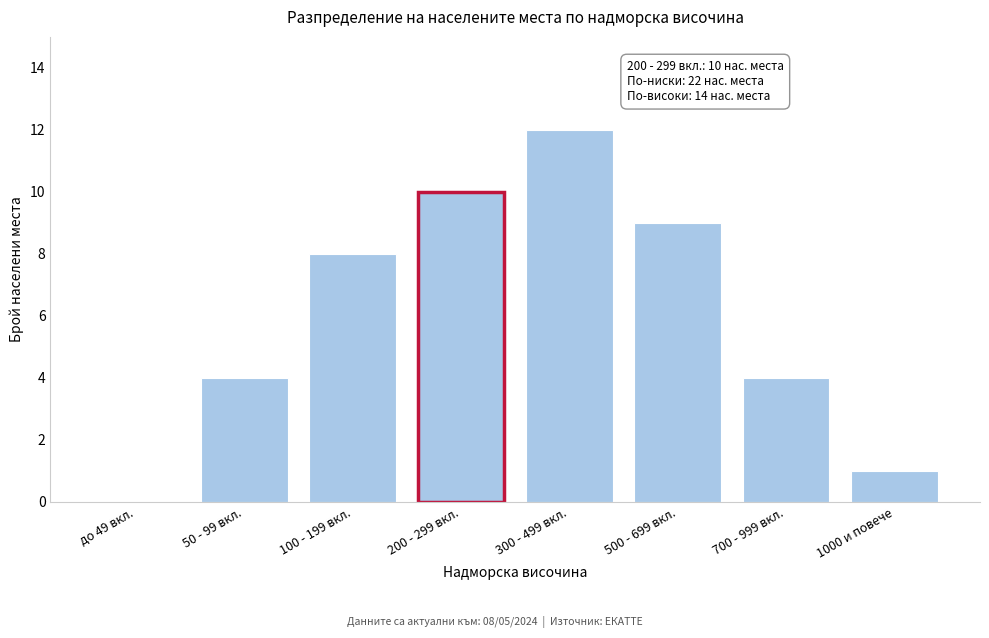

Reading left to right, extract all data points from this chart.

до 49 вкл.=0	50 - 99 вкл.=4	100 - 199 вкл.=8	200 - 299 вкл.=10	300 - 499 вкл.=12	500 - 699 вкл.=9	700 - 999 вкл.=4	1000 и повече=1